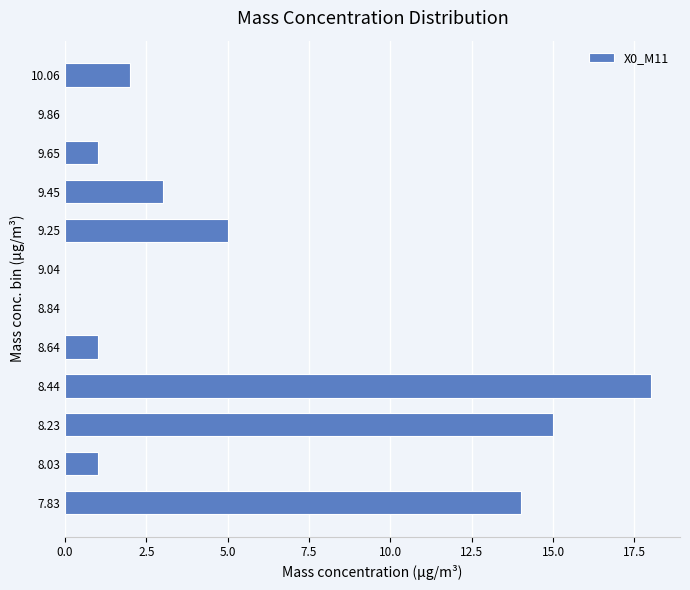

Reading top to bottom, transcribe all the data shown in this chart.

10.06=2	9.86=0	9.65=1	9.45=3	9.25=5	9.04=0	8.84=0	8.64=1	8.44=18	8.23=15	8.03=1	7.83=14